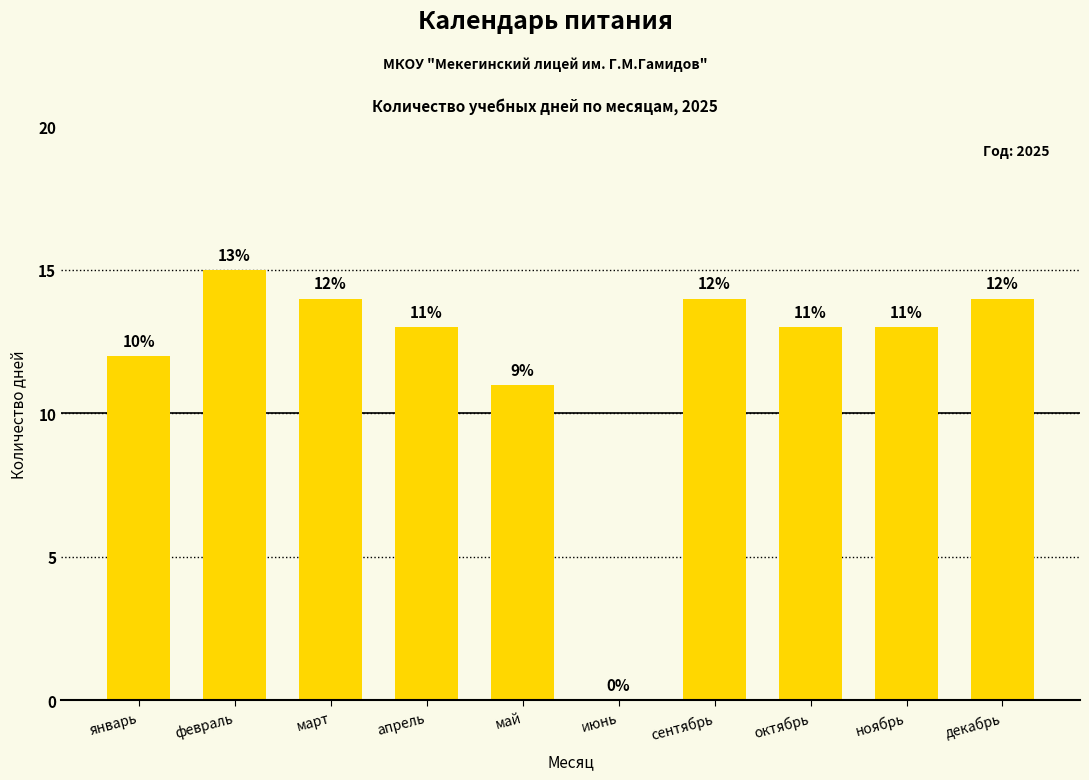

Count the number of categories in the chart.

10